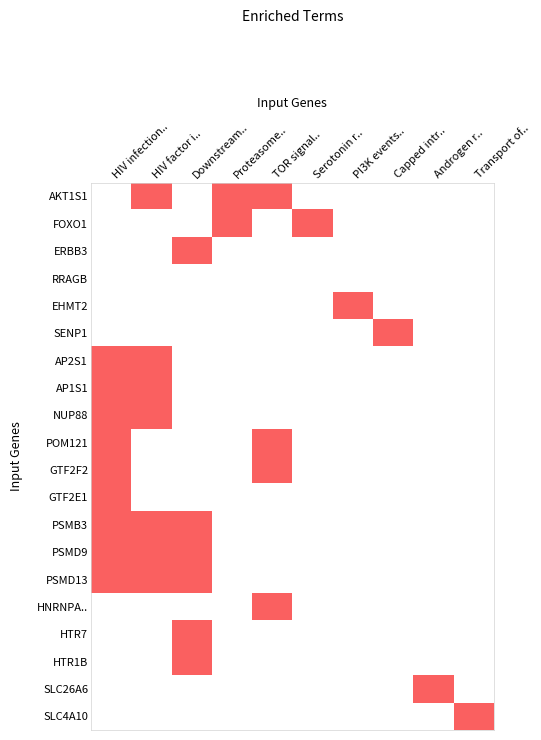

Which has a higher value, PI3K events.. or Androgen r..?

PI3K events..